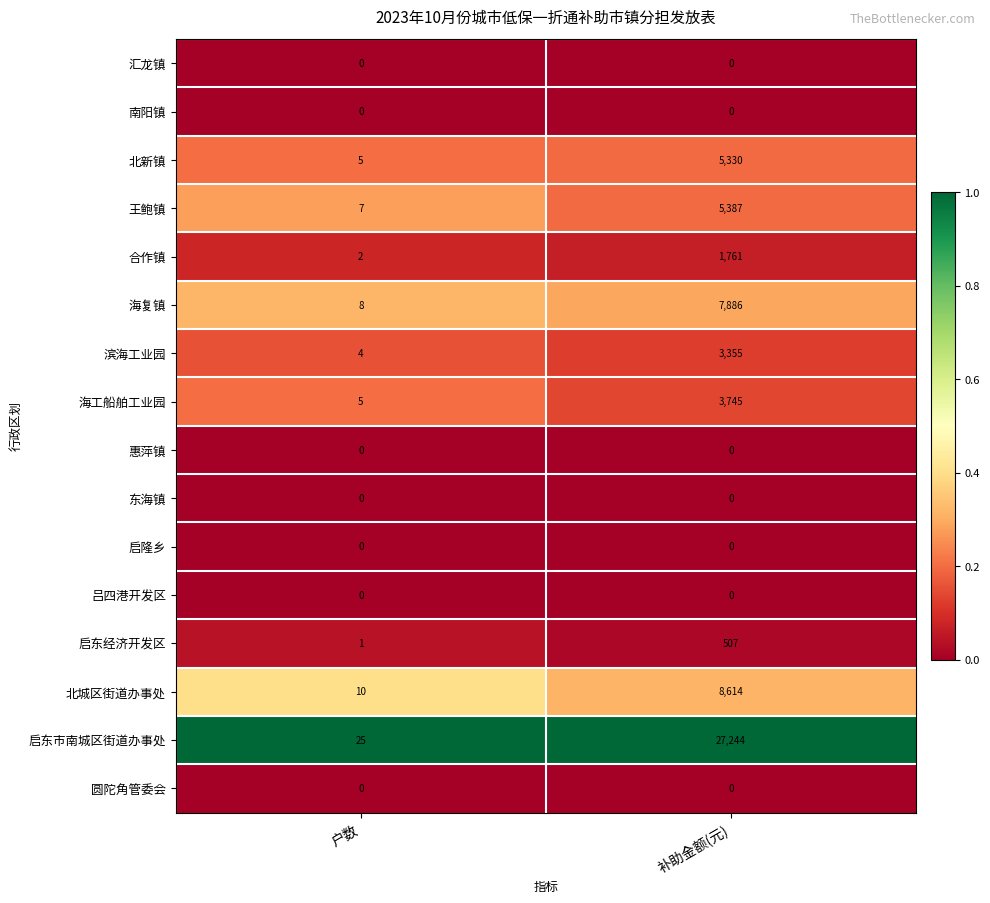

True or false: 北新镇 has a value of 7 at 户数.

False